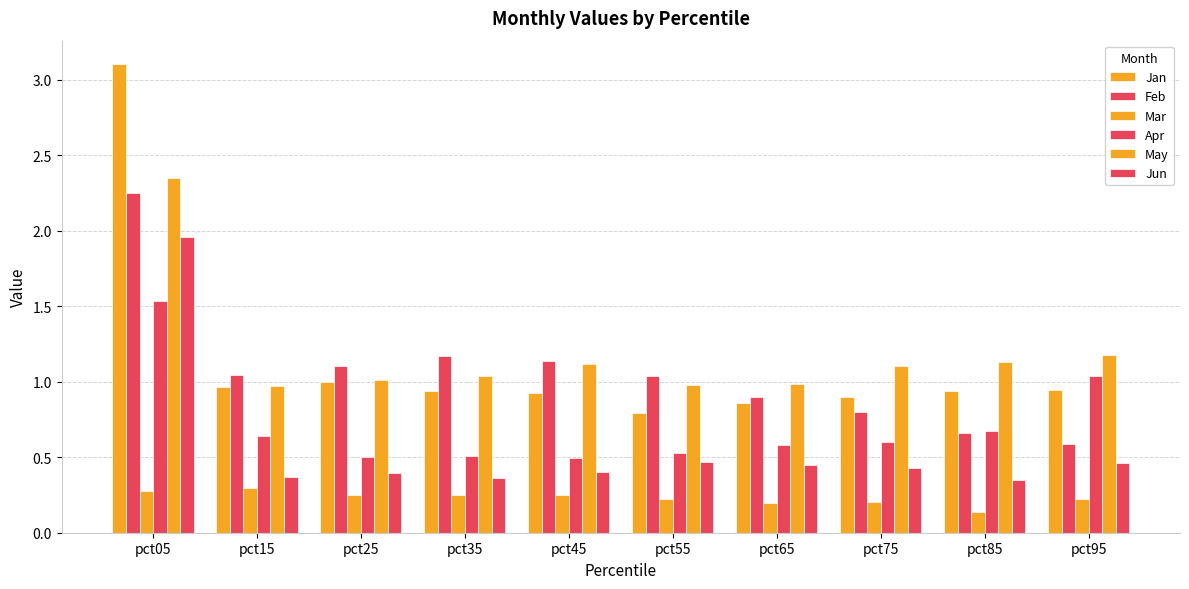

Rank the series at pct35 from highest to lowest value.

Feb, May, Jan, Apr, Jun, Mar